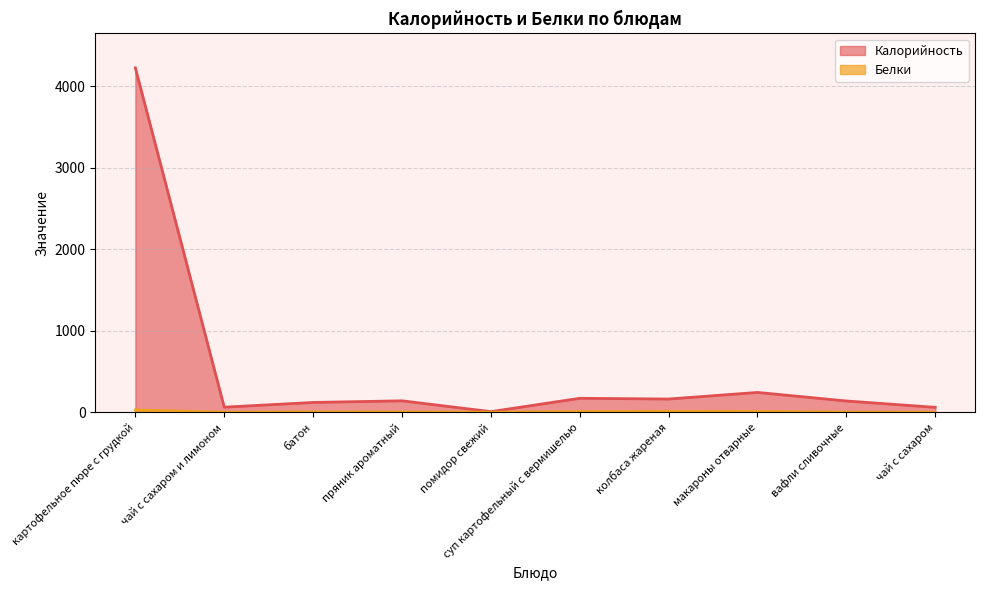

Which has a higher value, суп картофельный с вермишелью or колбаса жареная?

суп картофельный с вермишелью